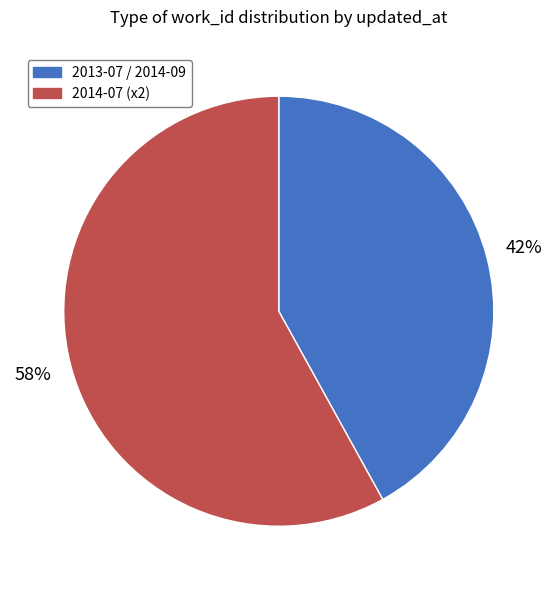

Does any single category account for the majority?

Yes